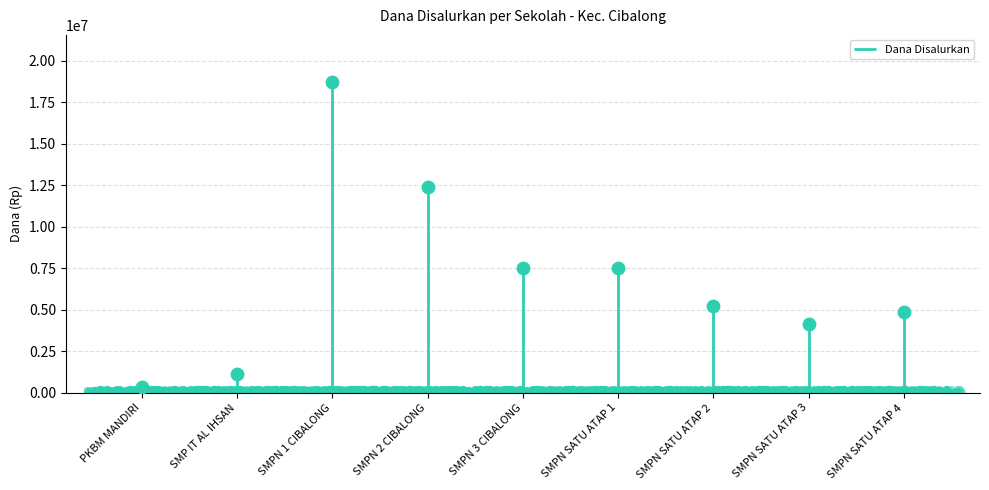

What is the change in value from PKBM MANDIRI to SMPN 2 CIBALONG?

+12000000